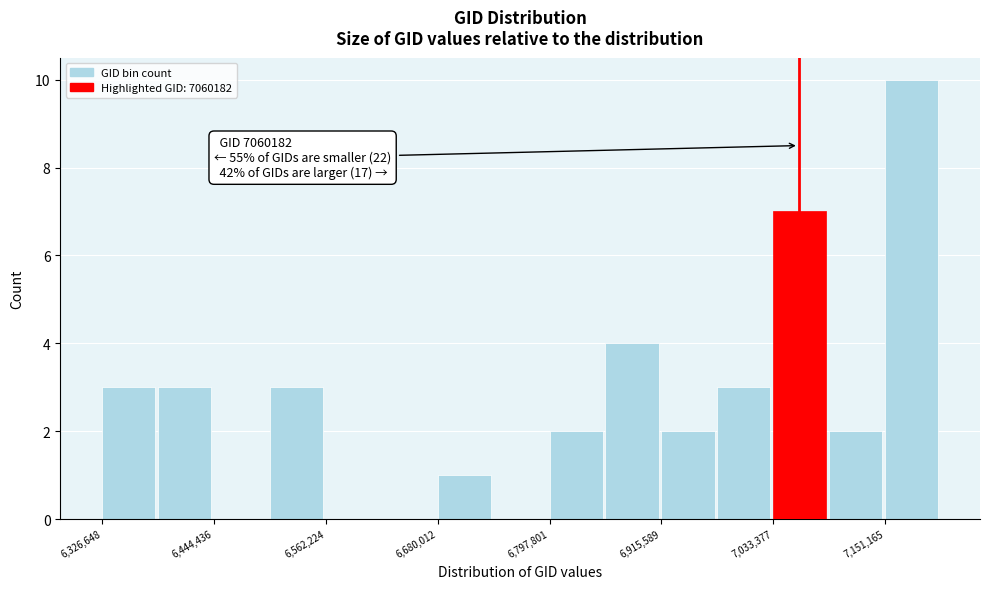

Read against the x-axis, roughly where is the centre of the tallest bar?

7180000